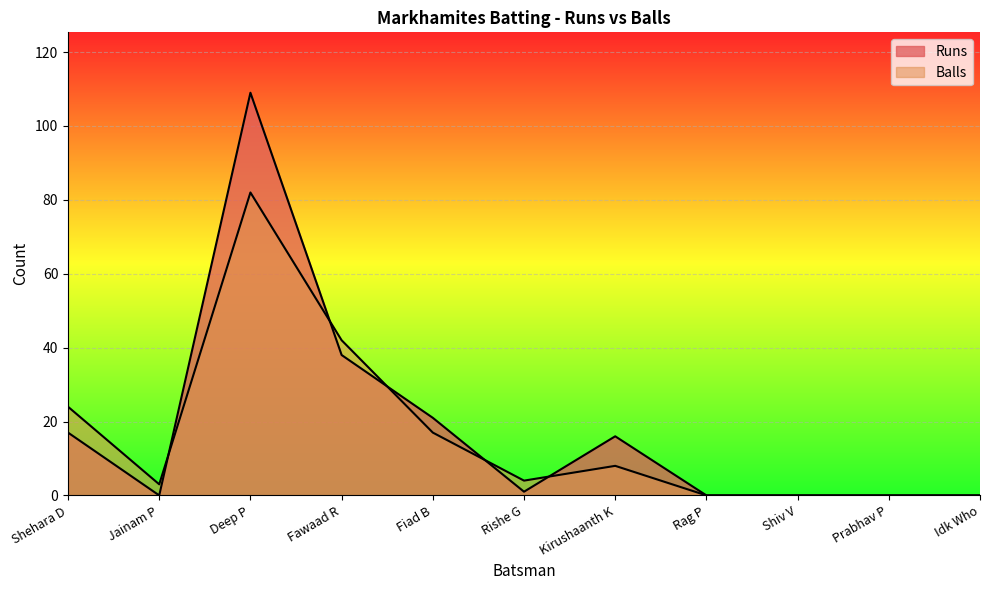

What is the label of the 11th point from the right?

Shehara D